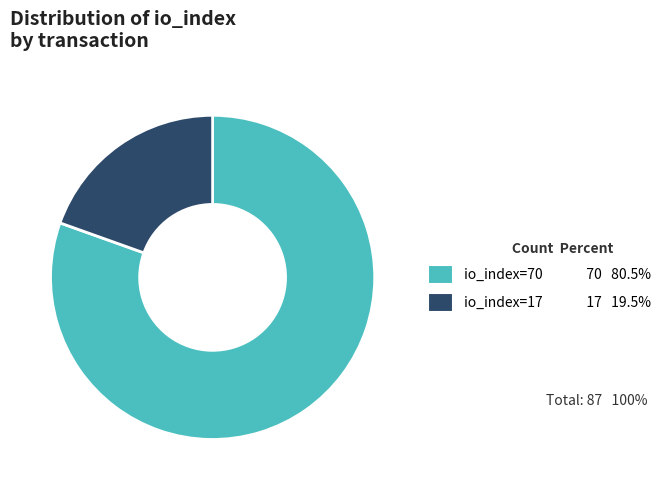

Which category accounts for the majority?

io_index=70